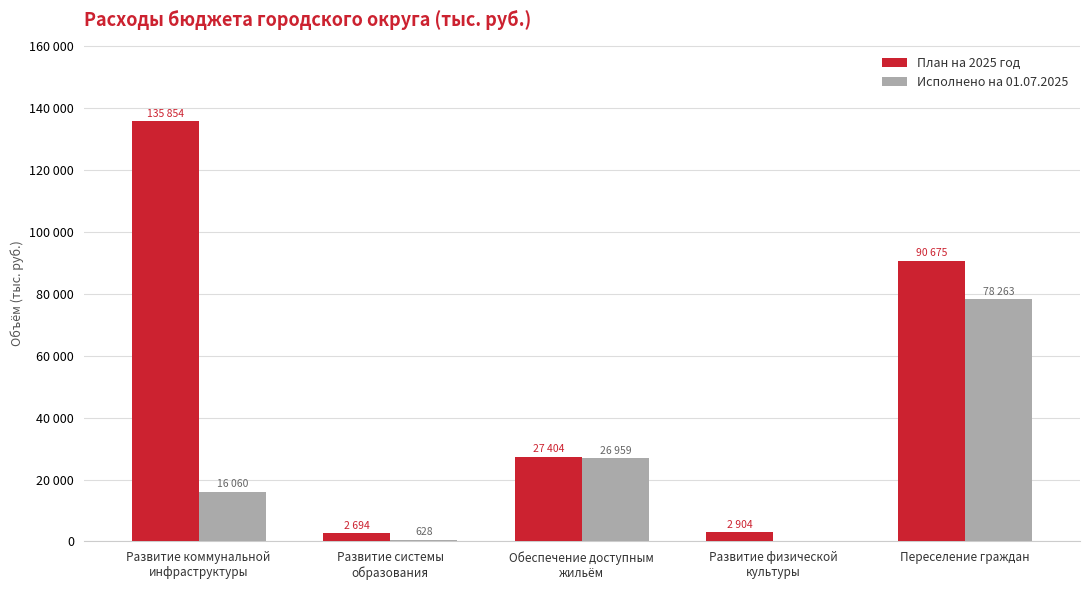

Are the bars horizontal?

No